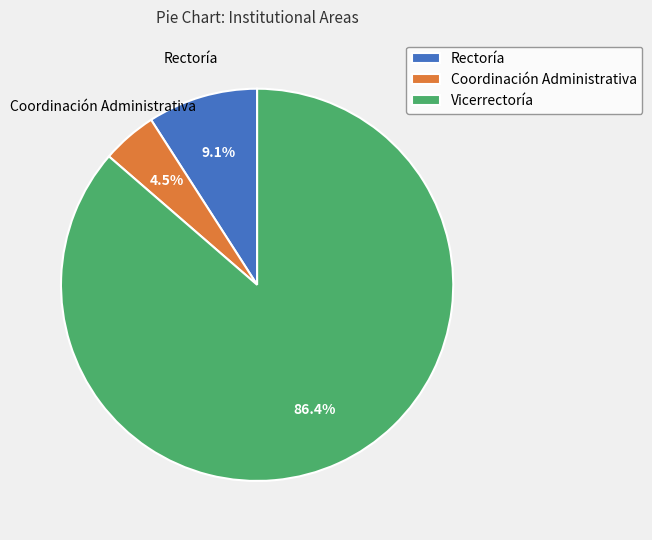

Which slice is the largest?

Vicerrectoría